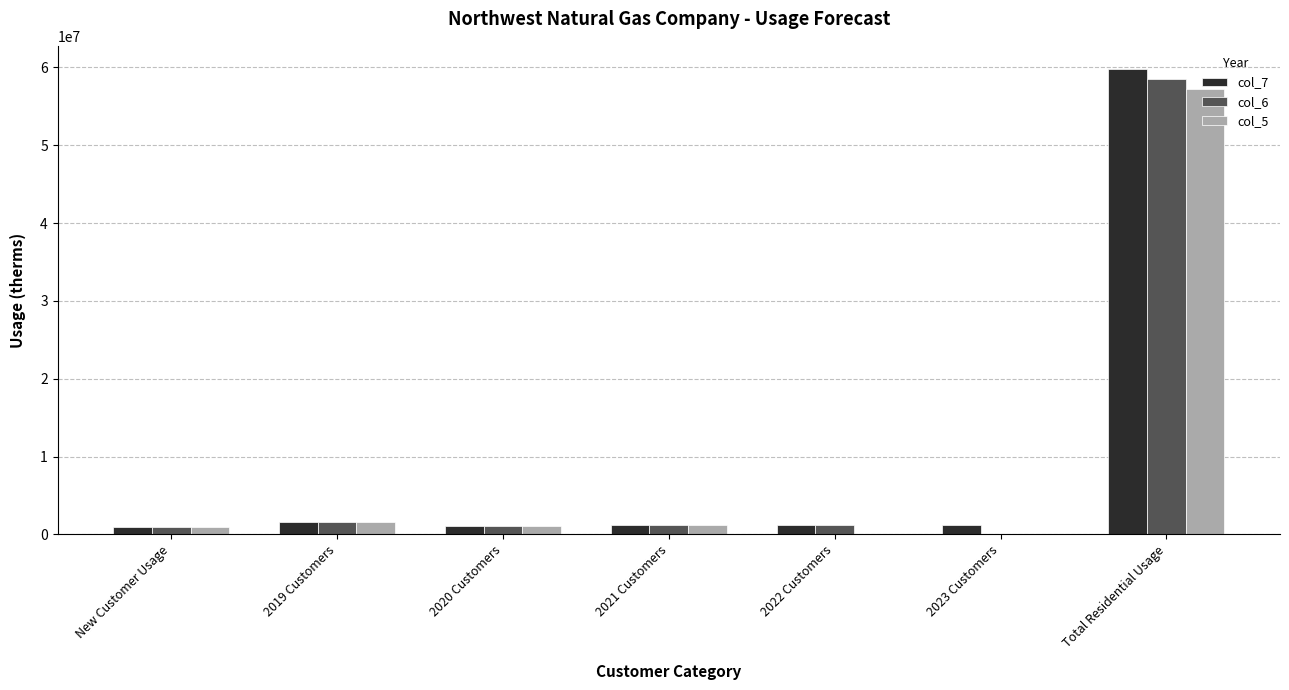

What is the sum of all col_6 values?

64522108.3